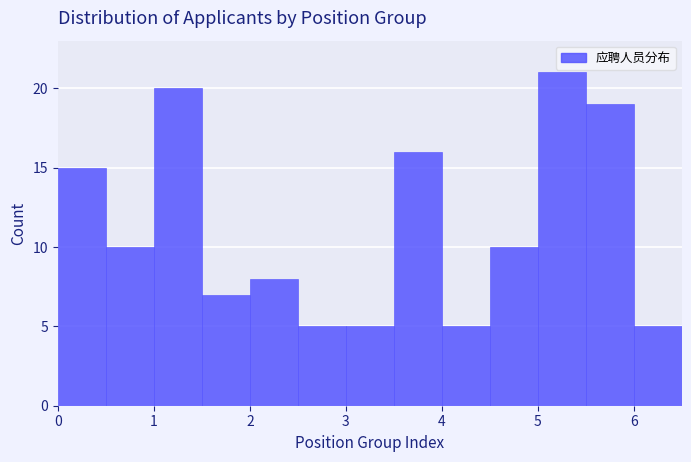

Reading left to right, transcribe this chart: for each bar, give the range it covers on the x-axis and its height. The values are not printed on the chart, so give them approximately, as read against the axis.

0.0 to 0.5: 15
0.5 to 1.0: 10
1.0 to 1.5: 20
1.5 to 2.0: 7
2.0 to 2.5: 8
2.5 to 3.0: 5
3.0 to 3.5: 5
3.5 to 4.0: 16
4.0 to 4.5: 5
4.5 to 5.0: 10
5.0 to 5.5: 21
5.5 to 6.0: 19
6.0 to 6.5: 5